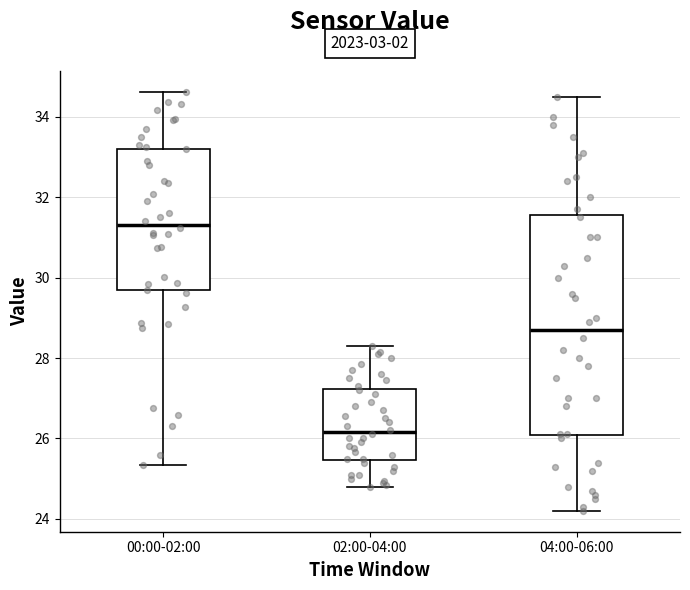

Which box is the tallest, from its lower edge to its upper edge?

04:00-06:00